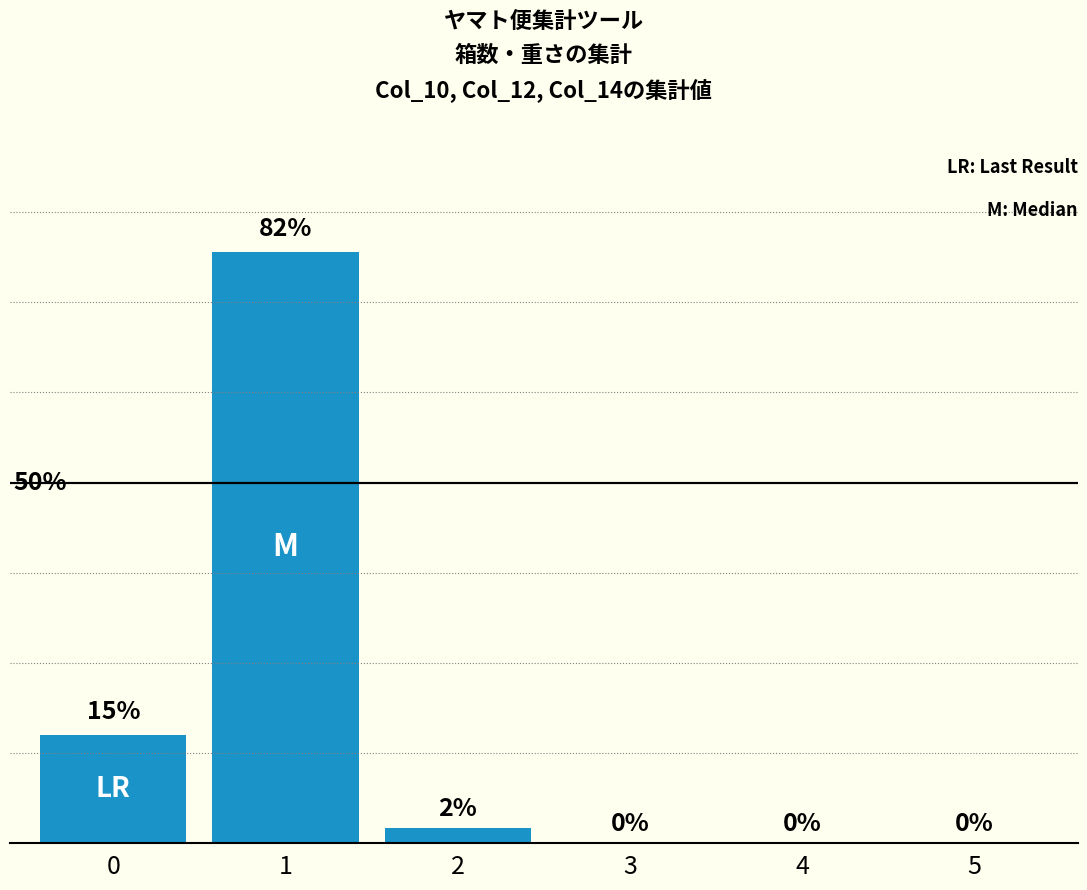

Rank the categories by value from highest to lowest.

1, 0, 2, 3, 4, 5